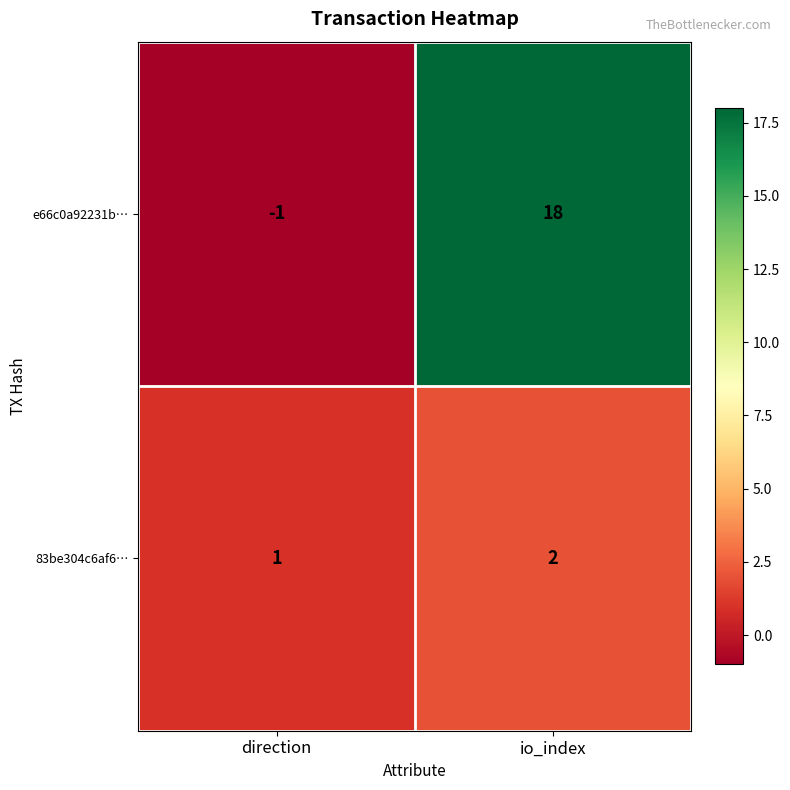

True or false: e66c0a92231b… has a value of 11 at io_index.

False